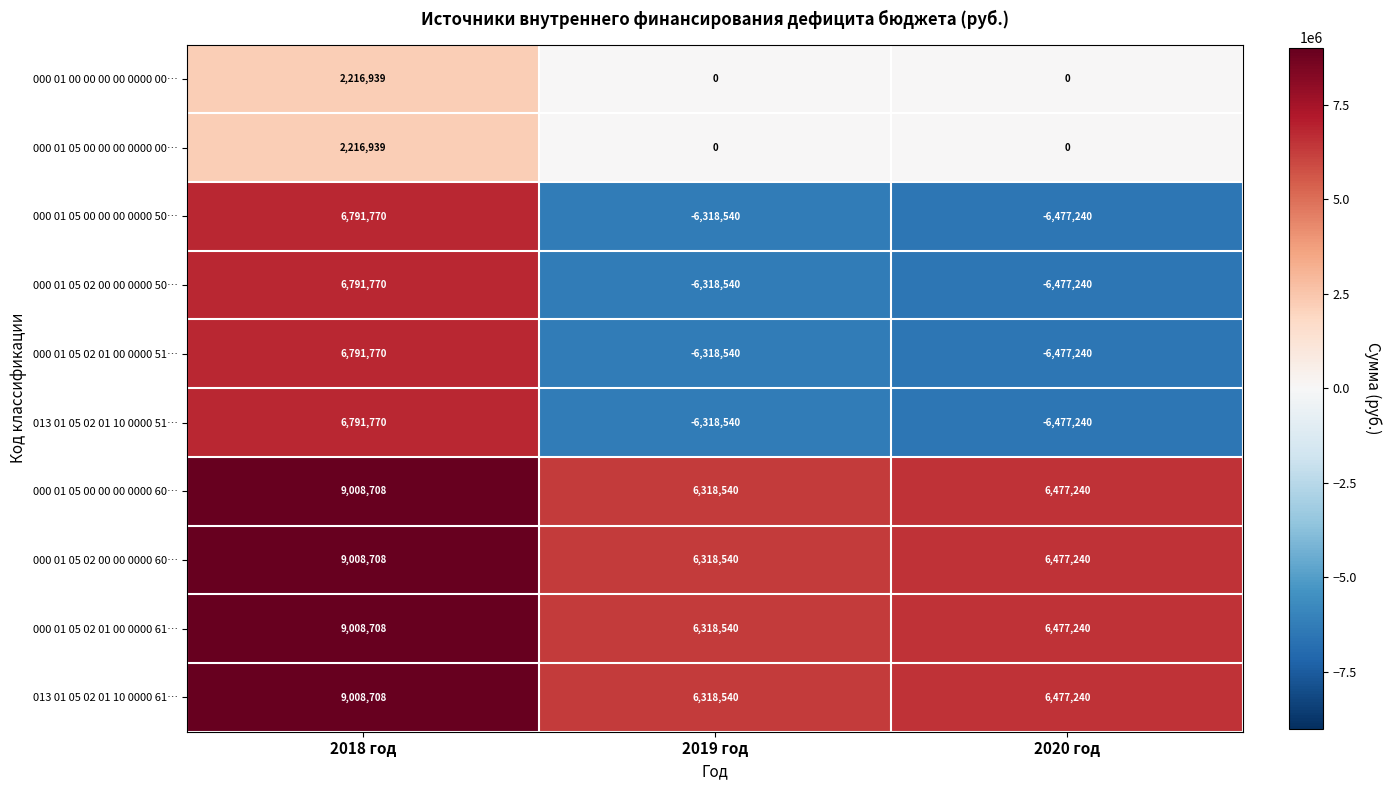

What is the difference between the 000 01 05 02 00 00 0000 60… values at 2019 год and 2020 год?

158700